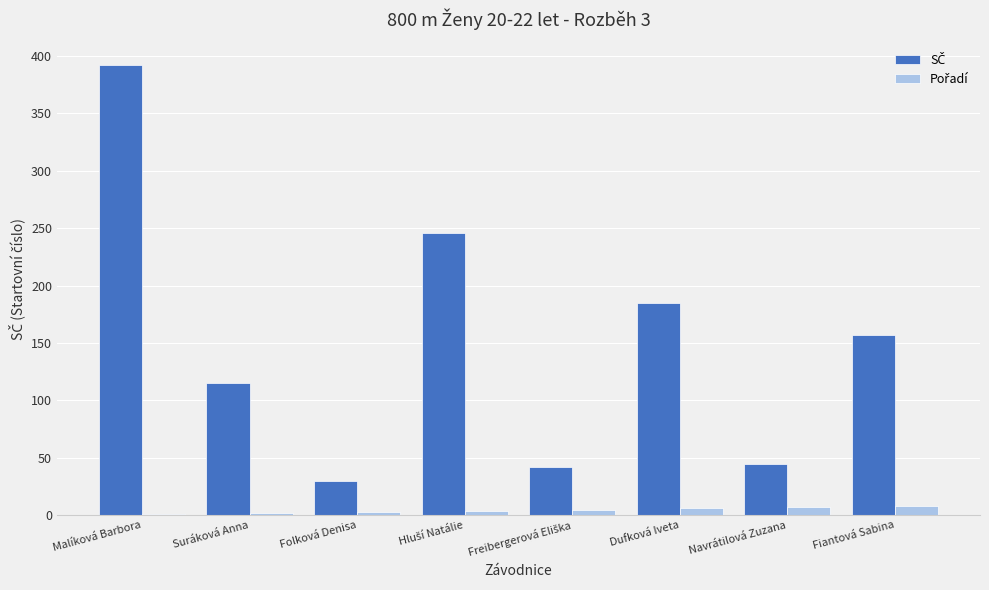

Which category has the highest value across all series?

Malíková Barbora